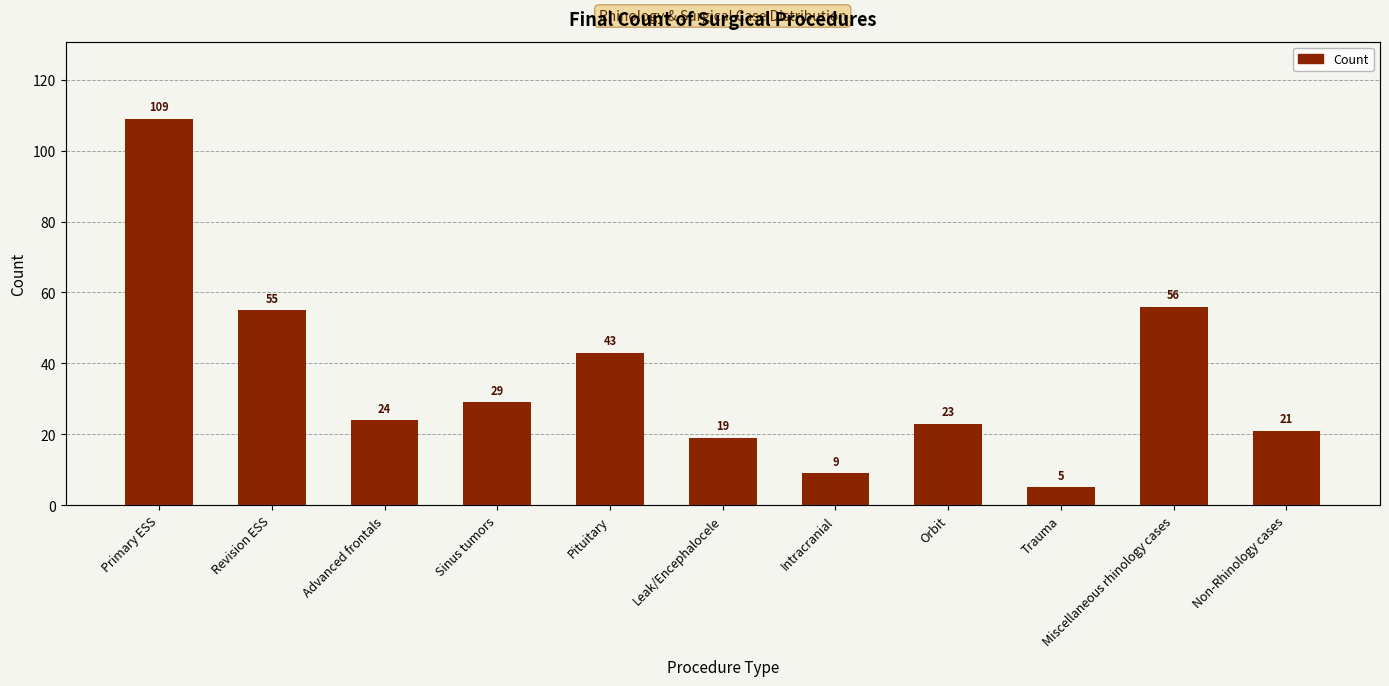

What is the minimum value shown in the chart?

5